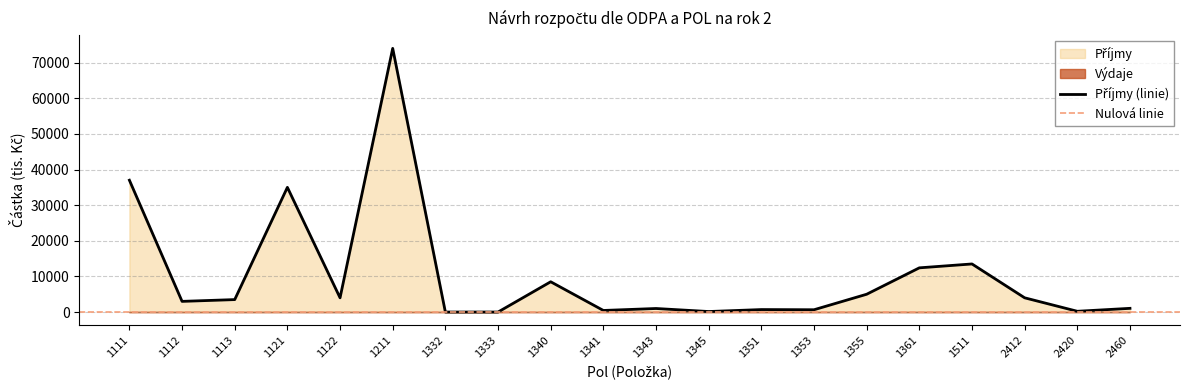

What is the value of the 16th point from the left?

12411